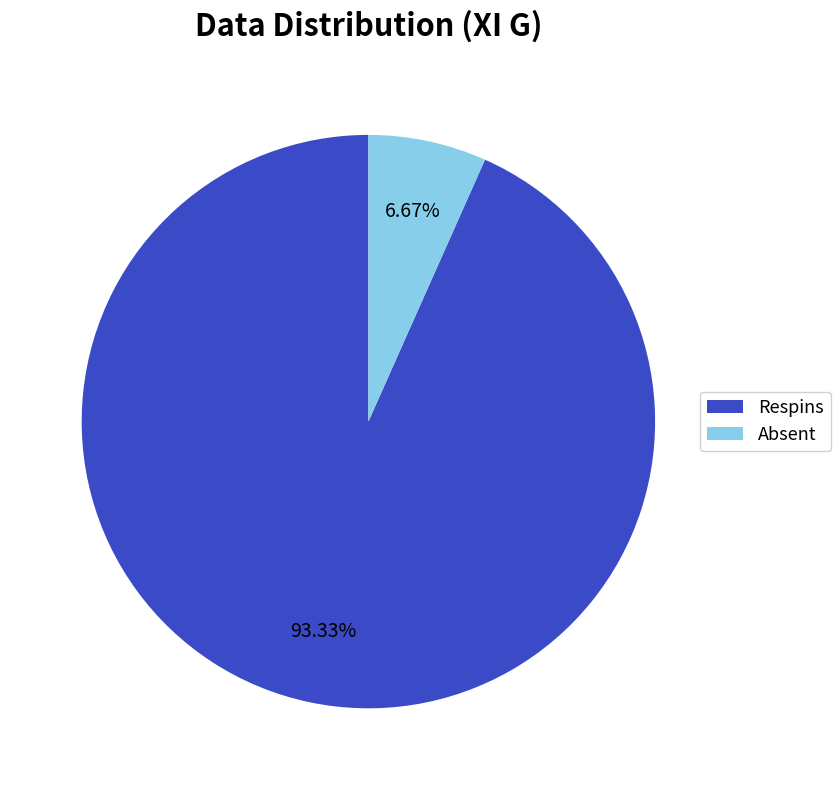

Is Absent the majority of the pie?

No